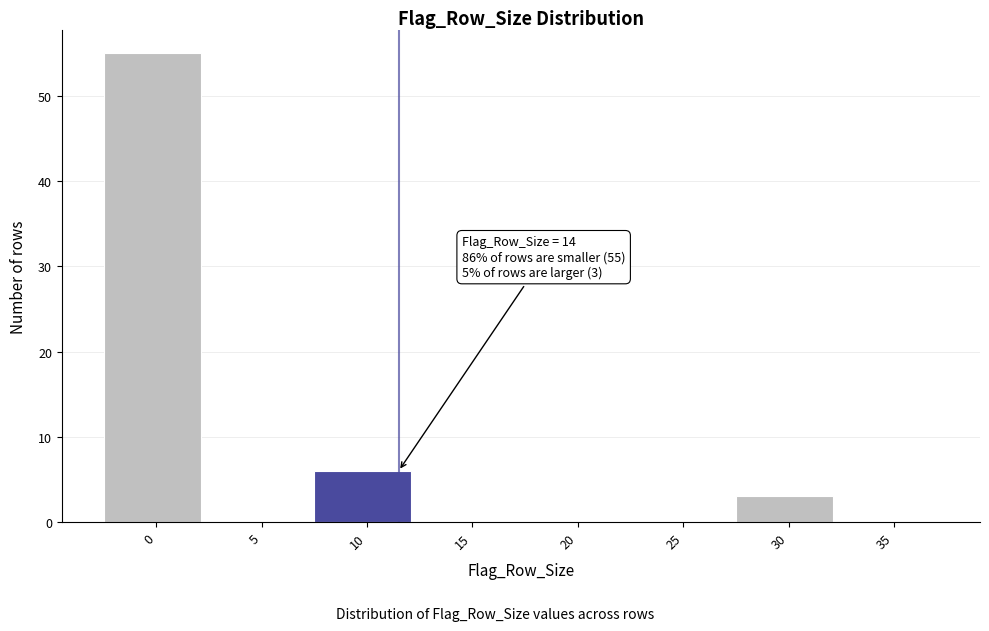

Reading right to left, transcribe all the data shown in this chart.

35=0	30=3	25=0	20=0	15=0	10=6	5=0	0=55